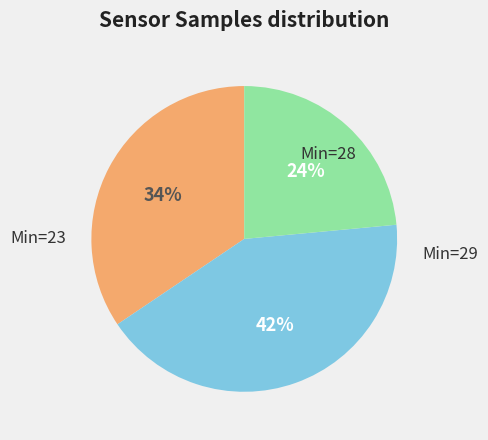

To the nearest percent, what is the average slice percentage?

33%